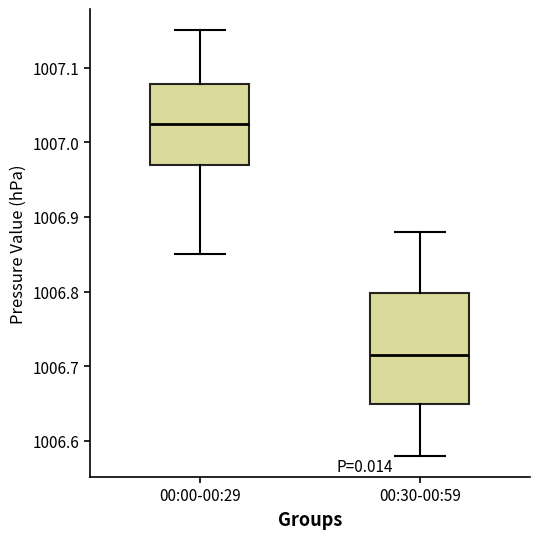

Which box's median line is the highest?

00:00-00:29